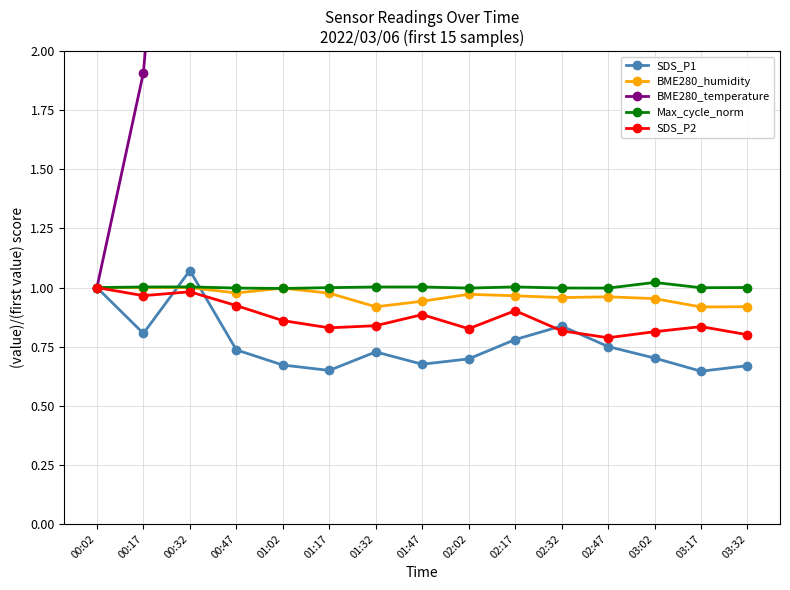

Between 00:32 and 02:02, which is larger?

00:32